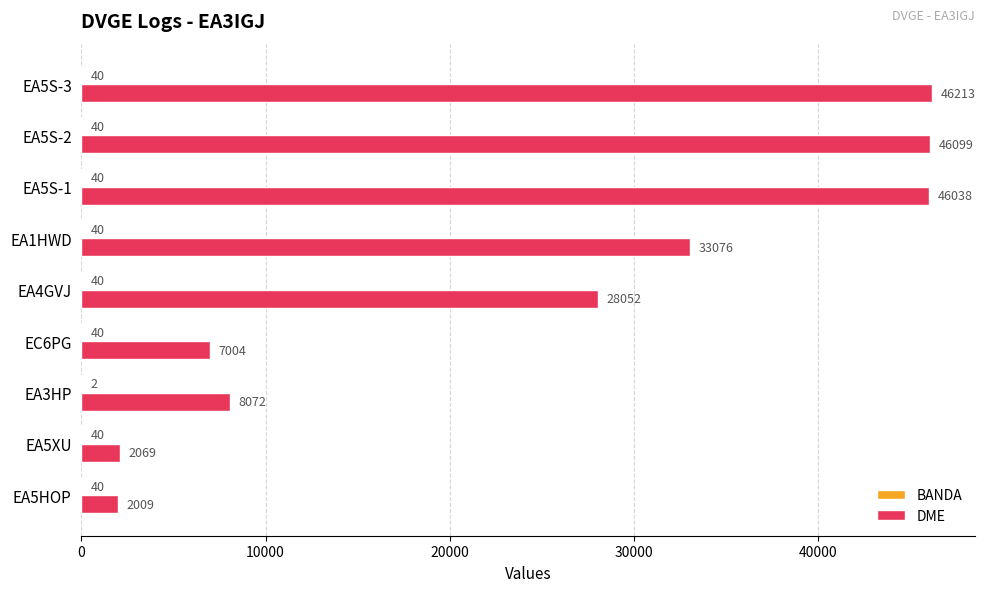

The DME series shows 2069 at EA5XU. True or false?

True